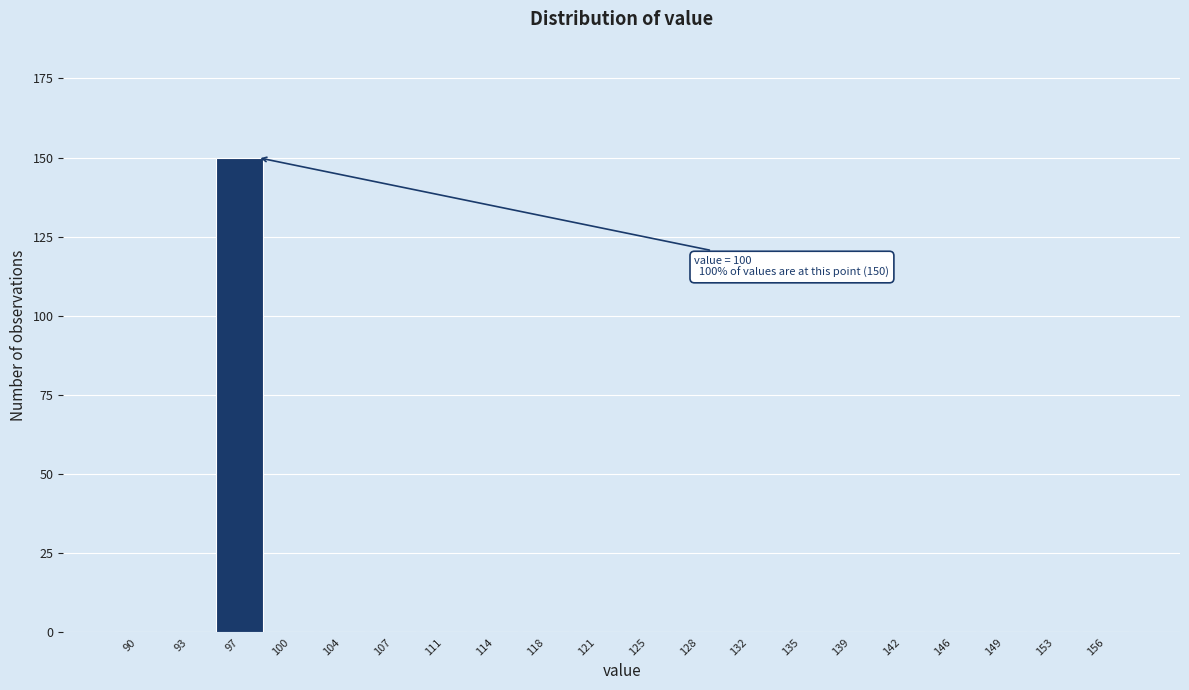

Reading left to right, what are all the values shown in this chart?

90=0	93=0	97=150	100=0	104=0	107=0	111=0	114=0	118=0	121=0	125=0	128=0	132=0	135=0	139=0	142=0	146=0	149=0	153=0	156=0